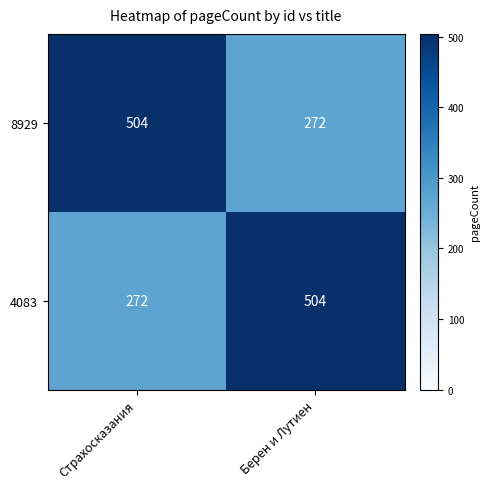

Reading left to right, list all the values displayed in this chart.

8929: 504	272
4083: 272	504